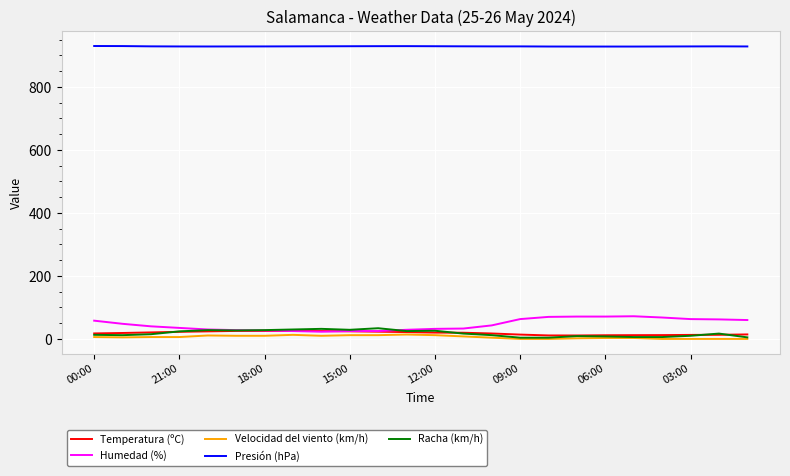

What is the difference between the maximum and second lowest values in the Velocidad del viento (km/h) series?

14.0